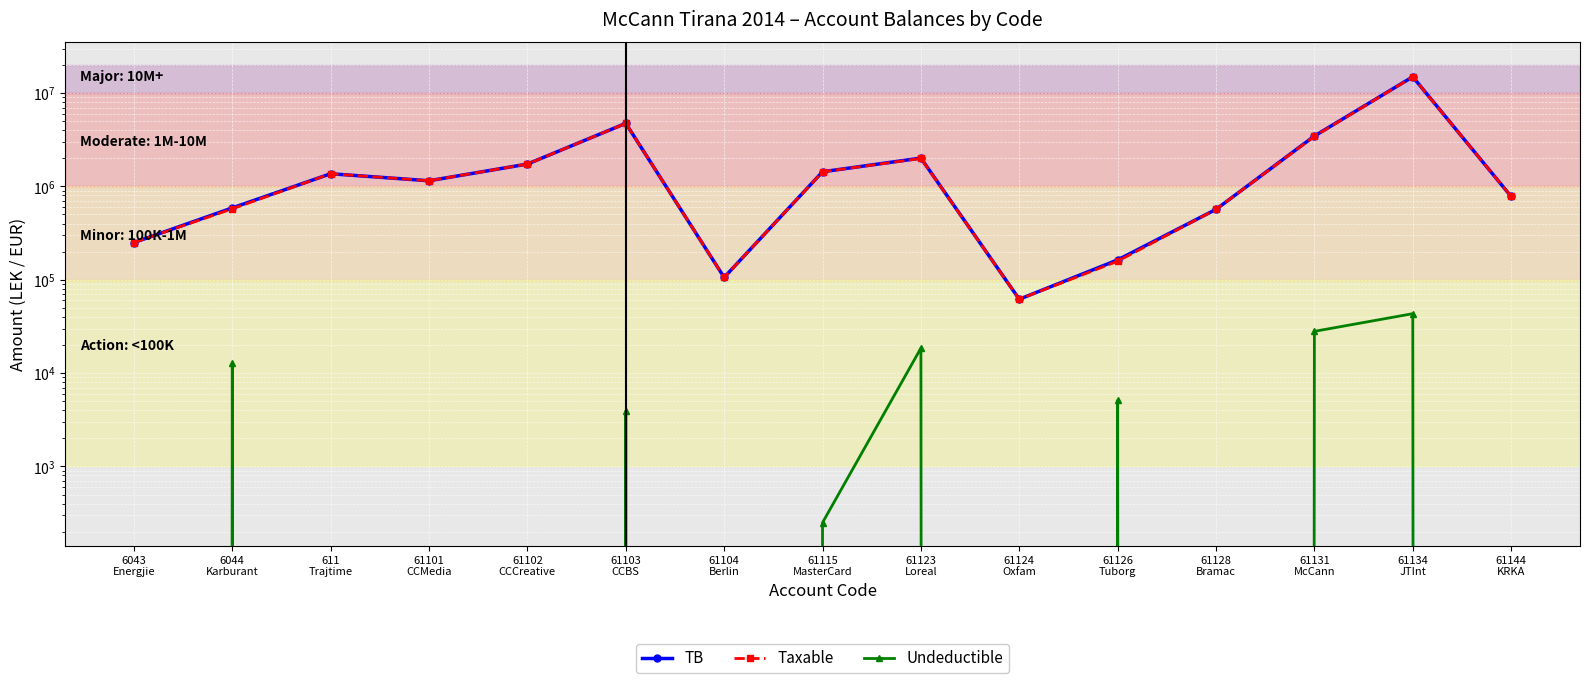

Reading left to right, extract all data points from this chart.

TB: 6043
Energjie=250227.1	6044
Karburant=588118.9	611
Trajtime=1366068.5	61101
CCMedia=1149043.7	61102
CCCreative=1735151.5	61103
CCBS=4735066.9	61104
Berlin=105900.0	61115
MasterCard=1434003.2	61123
Loreal=2010362.2	61124
Oxfam=61813.2	61126
Tuborg=163090.0	61128
Bramac=567460.5	61131
McCann=3465988.5	61134
JTInt=14931158.8	61144
KRKA=779642.1
Taxable: 6043
Energjie=250227.1	6044
Karburant=575296.9	611
Trajtime=1366068.5	61101
CCMedia=1149043.7	61102
CCCreative=1735151.5	61103
CCBS=4731146.9	61104
Berlin=105900.0	61115
MasterCard=1433753.2	61123
Loreal=1991862.2	61124
Oxfam=61813.2	61126
Tuborg=157990.0	61128
Bramac=567460.5	61131
McCann=3437988.5	61134
JTInt=14887859.8	61144
KRKA=779642.1
Undeductible: 6043
Energjie=0.0	6044
Karburant=12822.0	611
Trajtime=0.0	61101
CCMedia=0.0	61102
CCCreative=0.0	61103
CCBS=3920.0	61104
Berlin=0.0	61115
MasterCard=250.0	61123
Loreal=18500.0	61124
Oxfam=0.0	61126
Tuborg=5100.0	61128
Bramac=0.0	61131
McCann=28000.0	61134
JTInt=43299.0	61144
KRKA=0.0